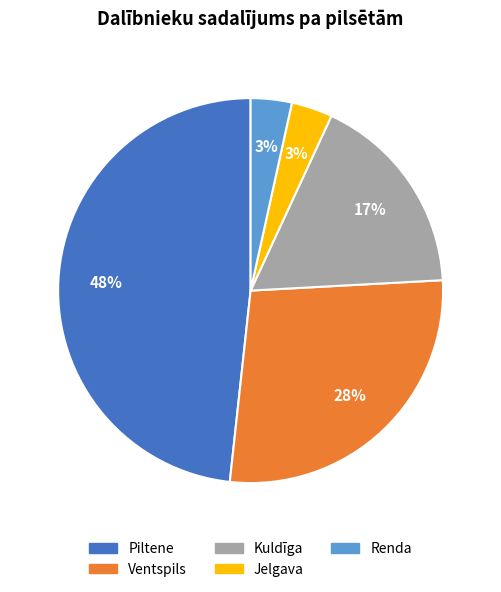

To the nearest percent, what percentage of the pie is Renda?

3%